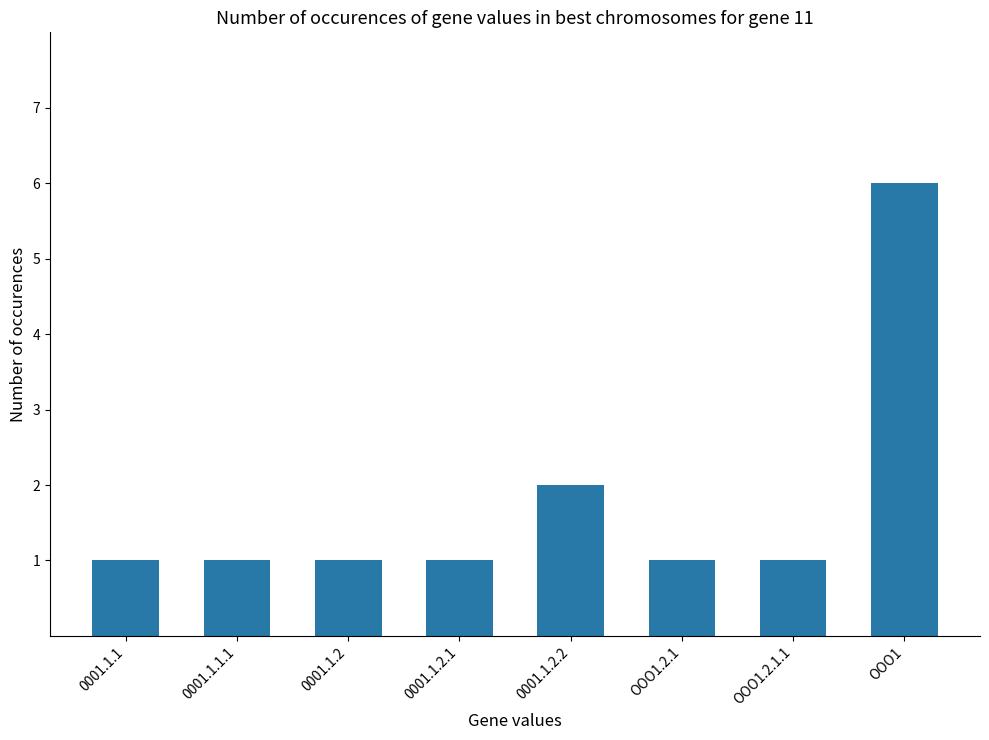

How many series are shown in this chart?

1